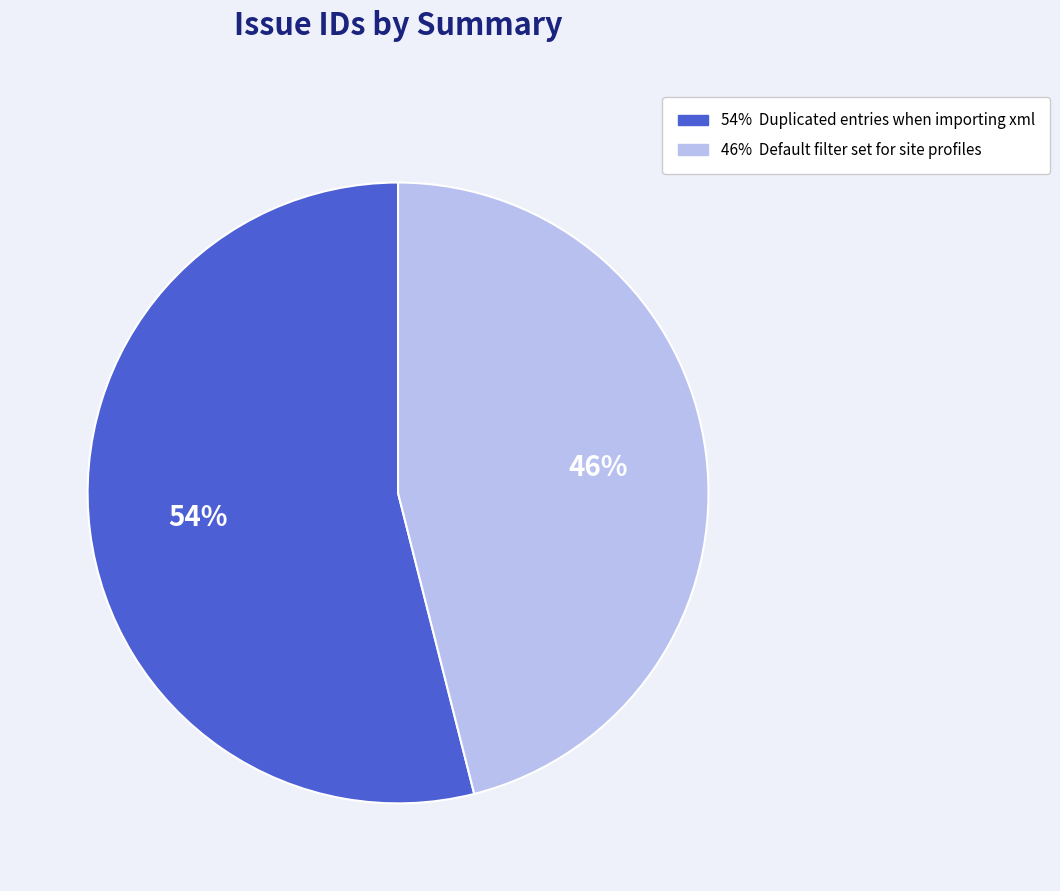

Is there any slice that represents more than half of the pie?

Yes